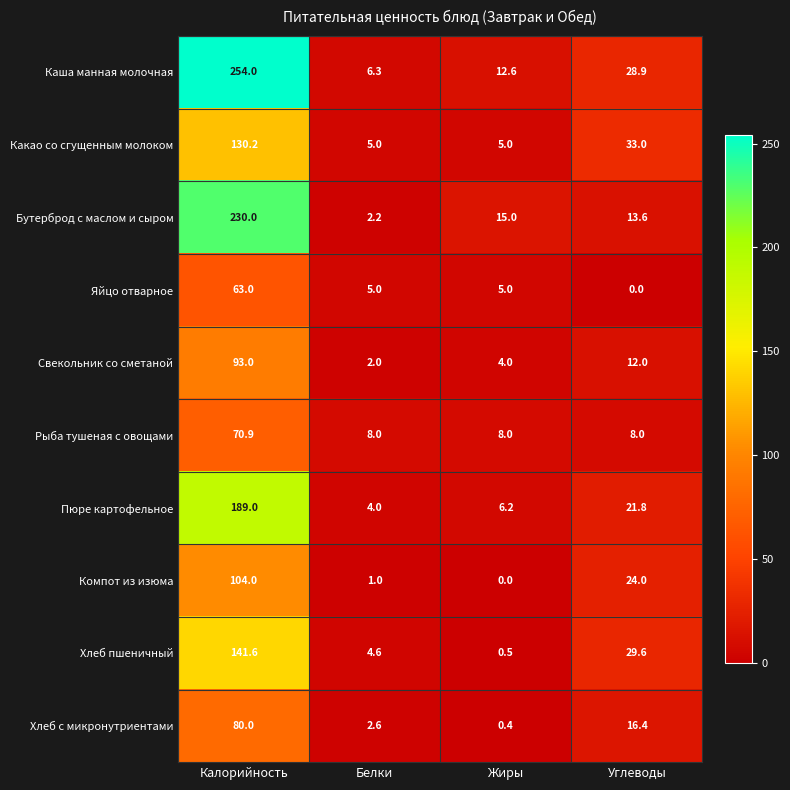

True or false: Хлеб пшеничный has a value of 0.5 at Жиры.

True